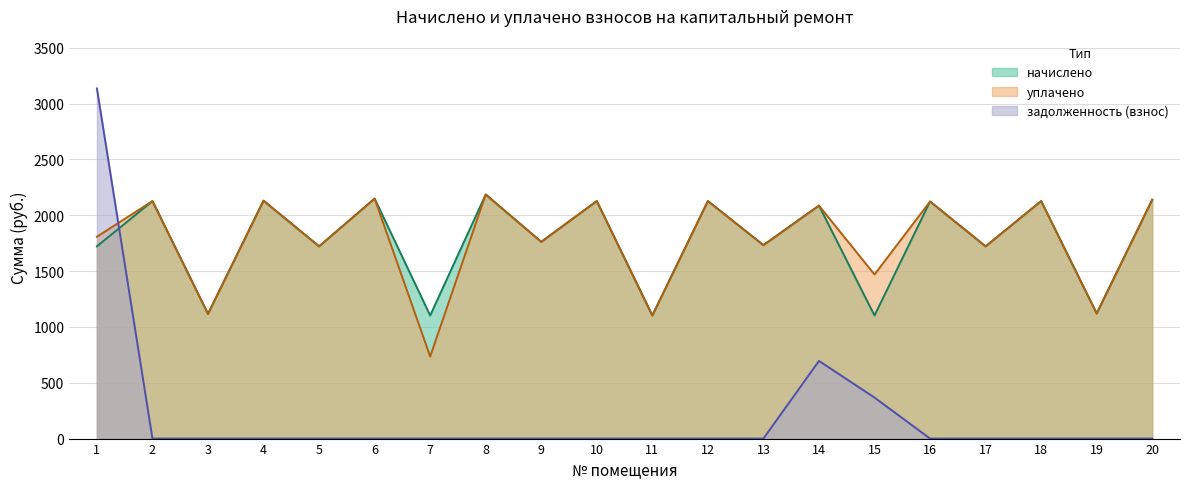

Rank the series at 8 from highest to lowest value.

начислено, уплачено, задолженность (взнос)